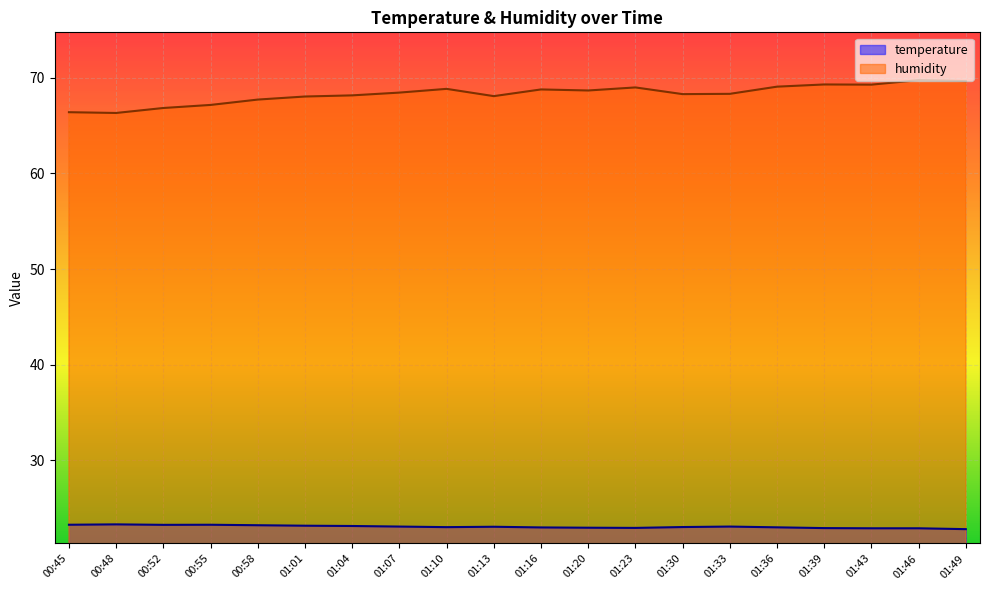

What is the difference between the maximum and second lowest values in the temperature series?

0.4